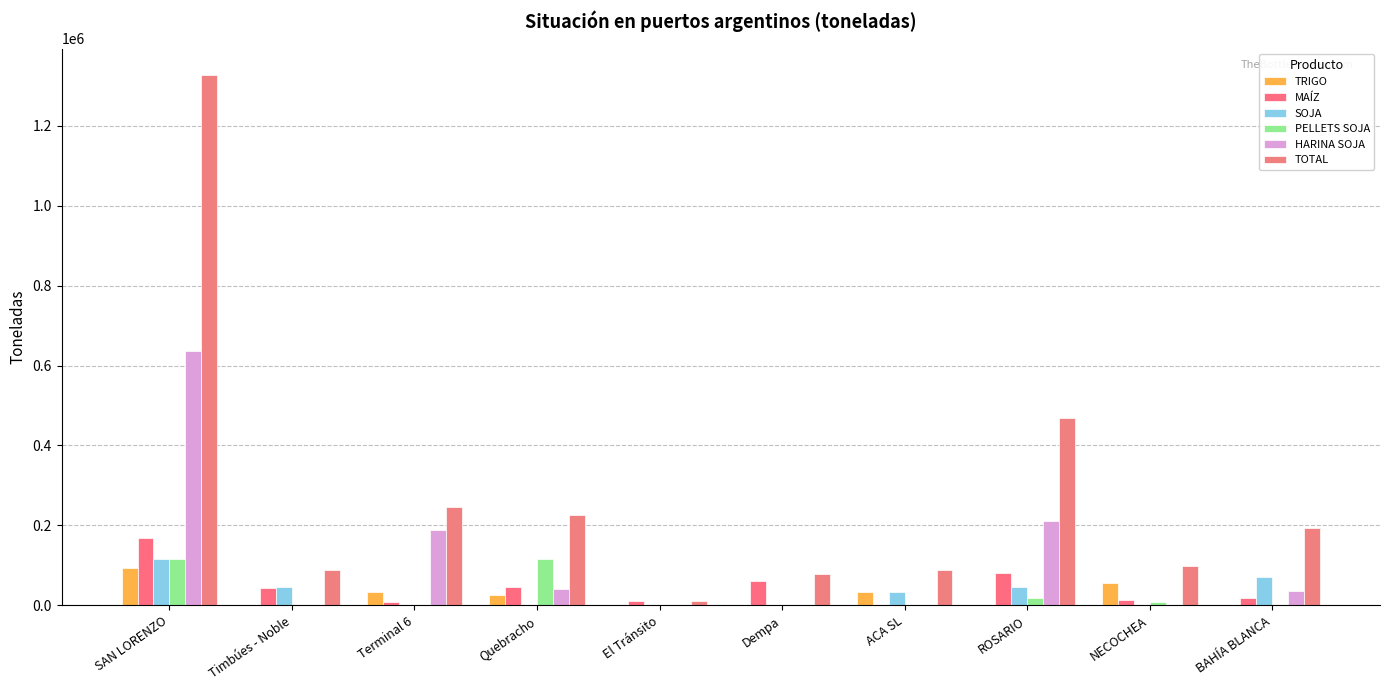

What is the label of the 3rd bar from the left?

Terminal 6